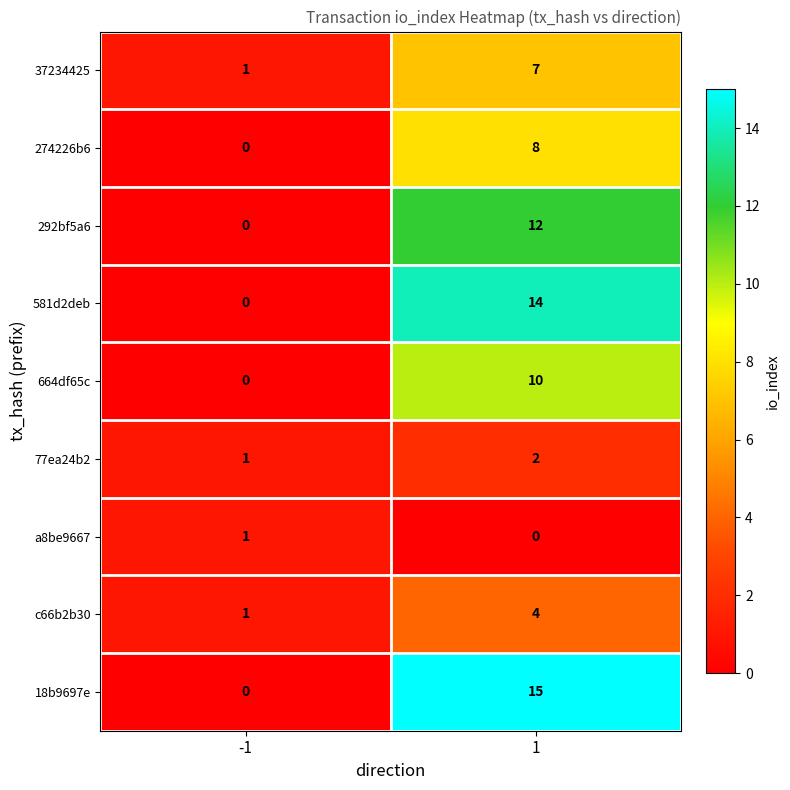

Which series changed the most between -1 and 1?

18b9697e